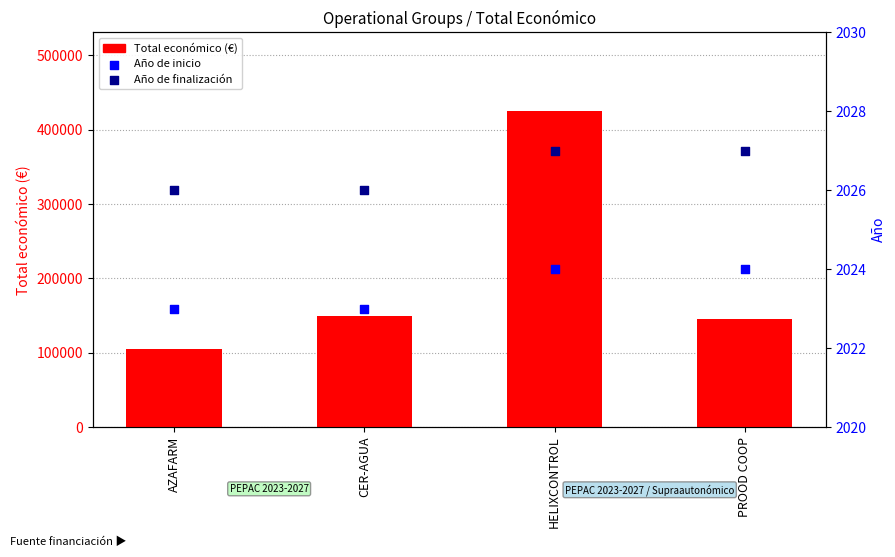

Which series has the widest spread of Y values?

Total económico (€)